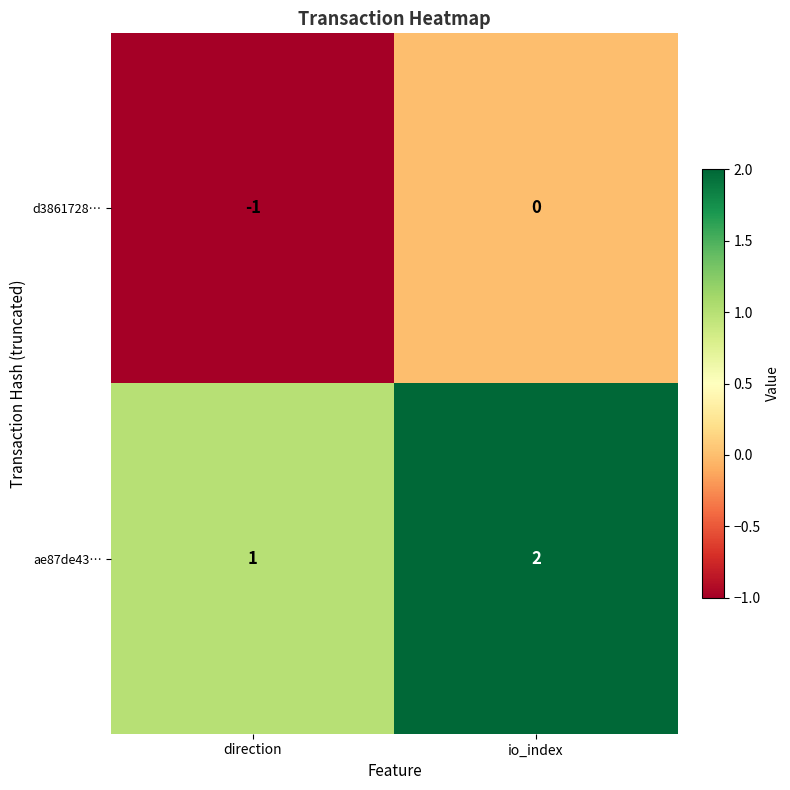

What is the total value across all series at io_index?

2